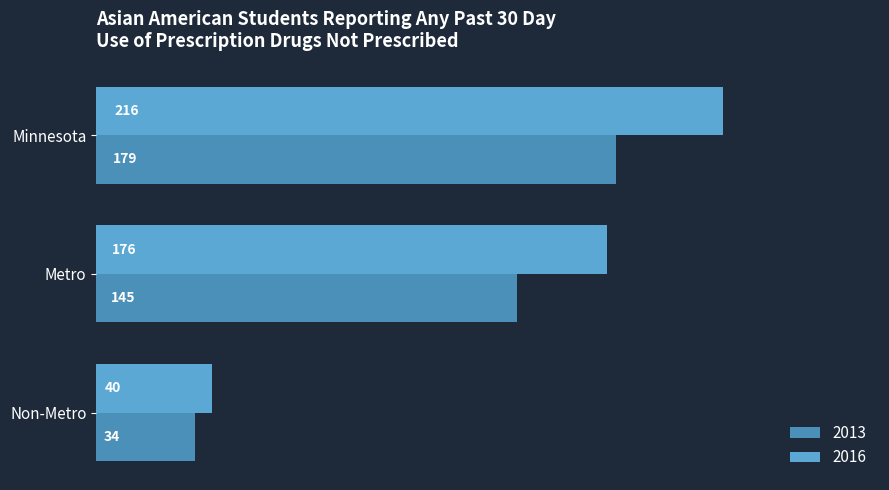

How many 2013 values are between 34 and 179?

3